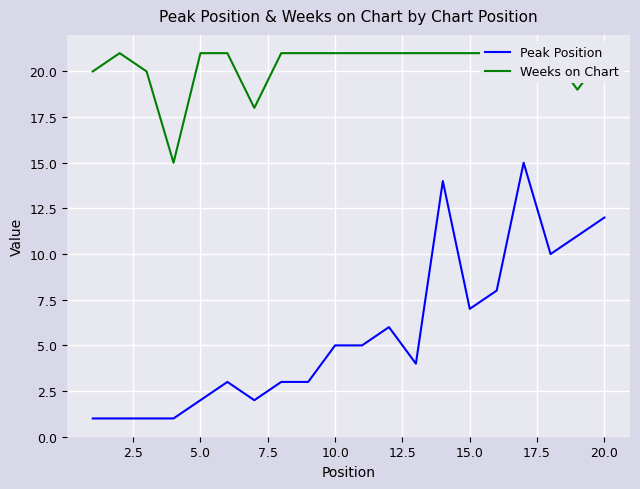

True or false: Peak Position and Weeks on Chart intersect in this chart.

False